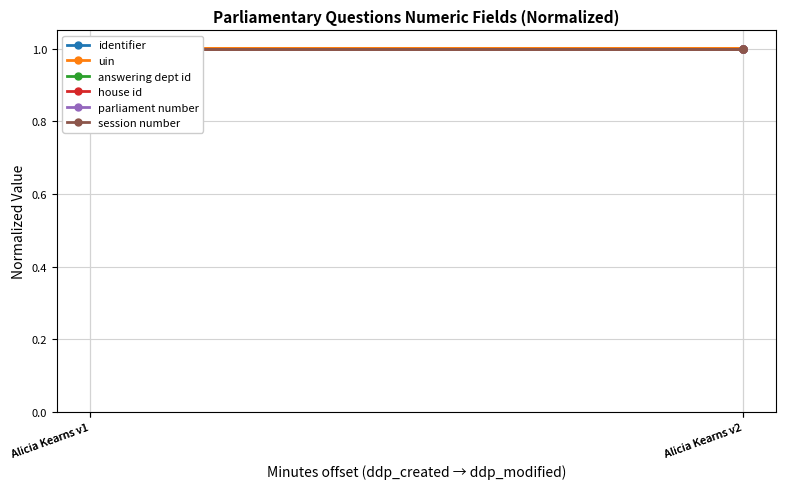

At which category is the sum across all series the highest?

Alicia Kearns v1